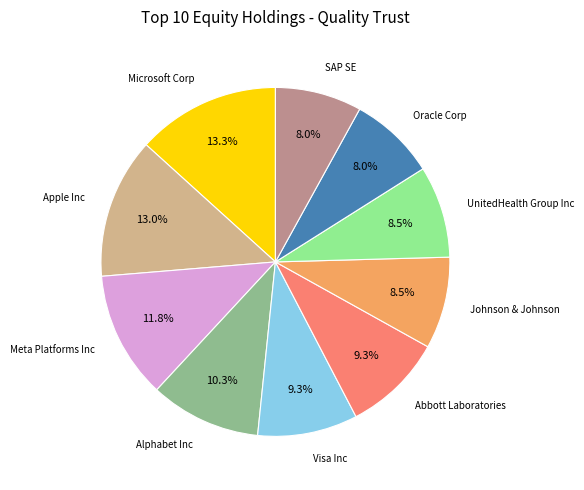

Is there a majority slice in this chart?

No